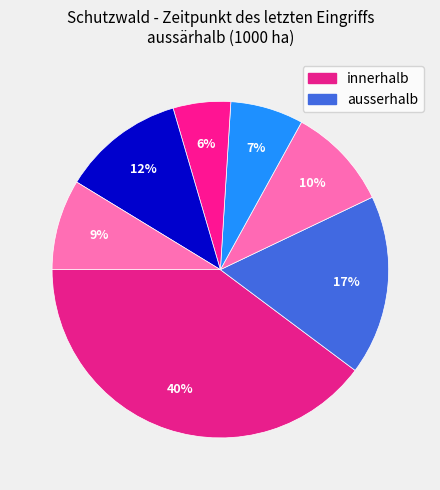

How many segments does this pie chart have?

7